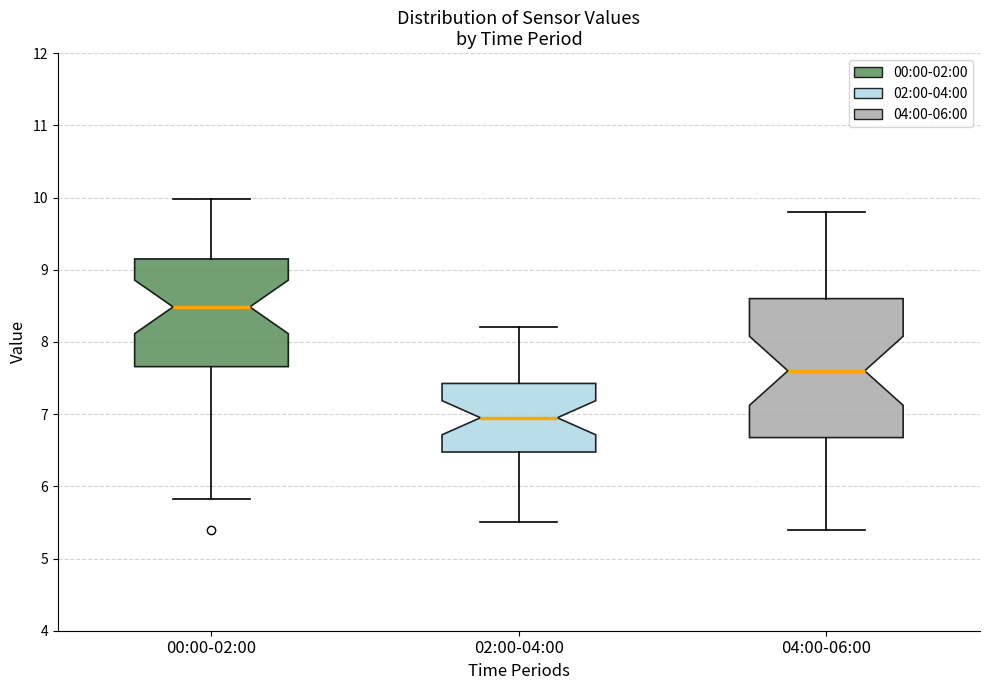

Reading left to right, transcribe this box plot: for each box, give where its median line is, the range the box spans, and where its two whiskers end, as read against the y-axis. The values are not printed on the chart, so give them approximately, as read against the axis.

00:00-02:00: median 8.5, box 7.7 to 9.2, whiskers 5.8 to 10.0
02:00-04:00: median 7.0, box 6.5 to 7.4, whiskers 5.5 to 8.2
04:00-06:00: median 7.6, box 6.7 to 8.6, whiskers 5.4 to 9.8